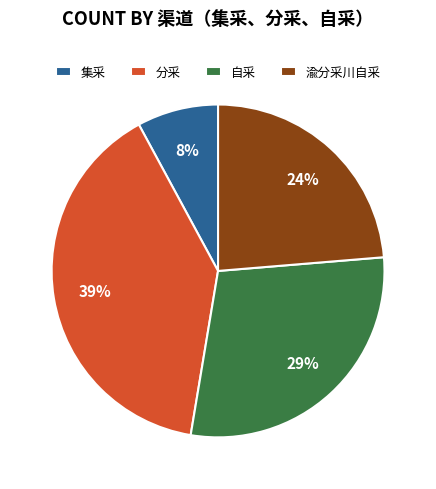

Between 分采 and 集采, which is larger?

分采